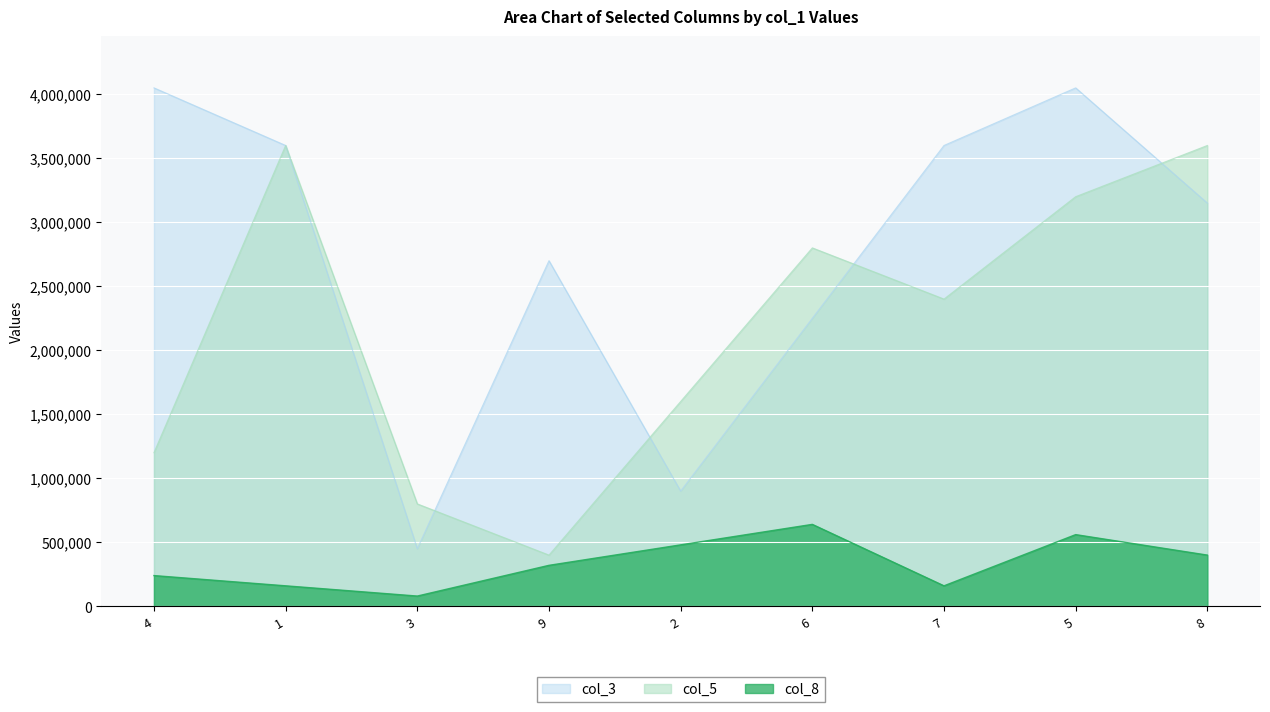

Does the chart display data point markers on the line(s)?

No